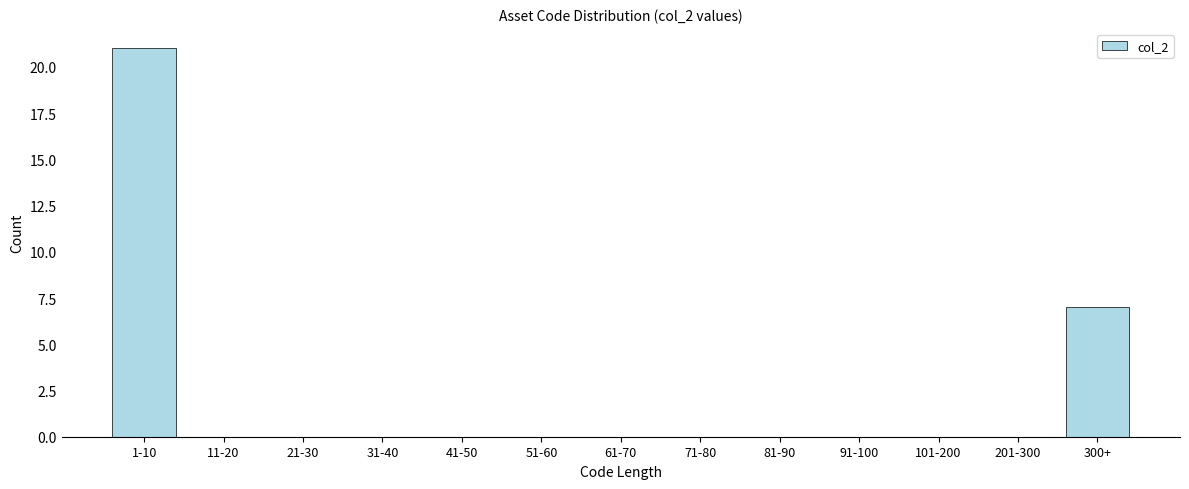

Reading left to right, what are all the values shown in this chart?

1-10=21	11-20=0	21-30=0	31-40=0	41-50=0	51-60=0	61-70=0	71-80=0	81-90=0	91-100=0	101-200=0	201-300=0	300+=7